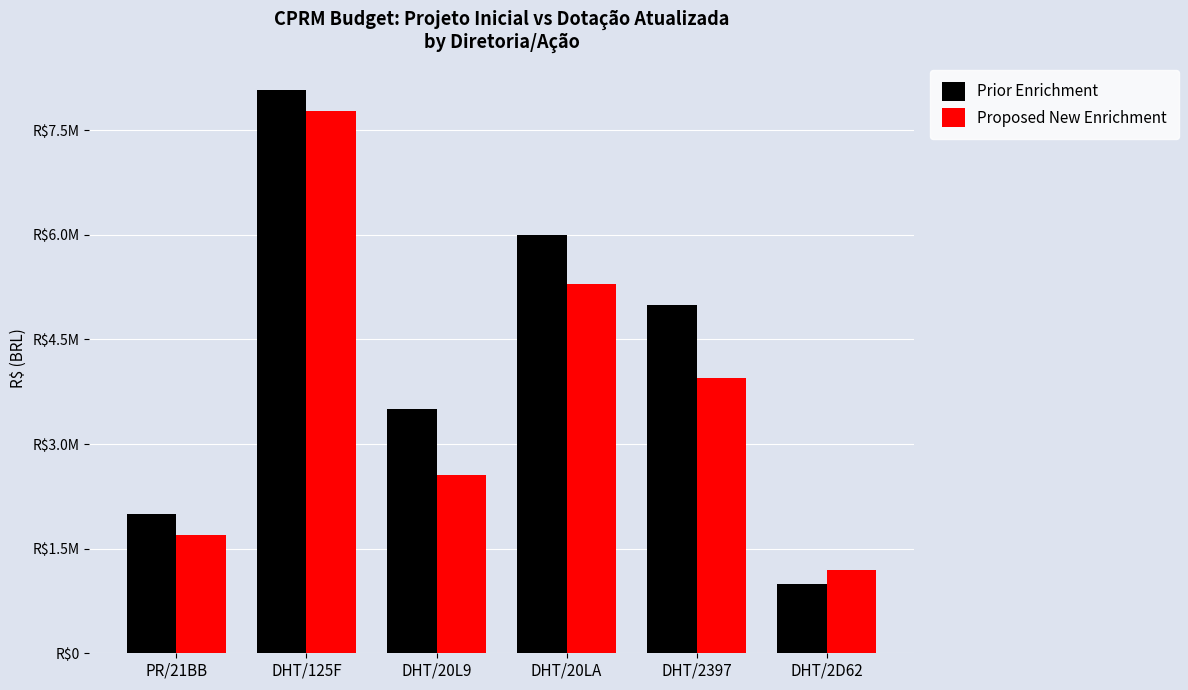

Are the bars horizontal?

No